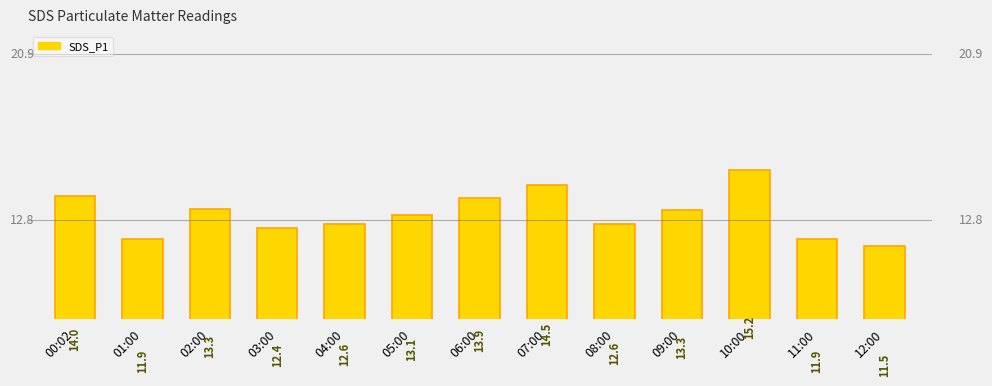

Reading left to right, list all the values displayed in this chart.

00:02=14.0	01:00=11.9	02:00=13.3	03:00=12.4	04:00=12.6	05:00=13.1	06:00=13.9	07:00=14.5	08:00=12.6	09:00=13.3	10:00=15.2	11:00=11.9	12:00=11.5